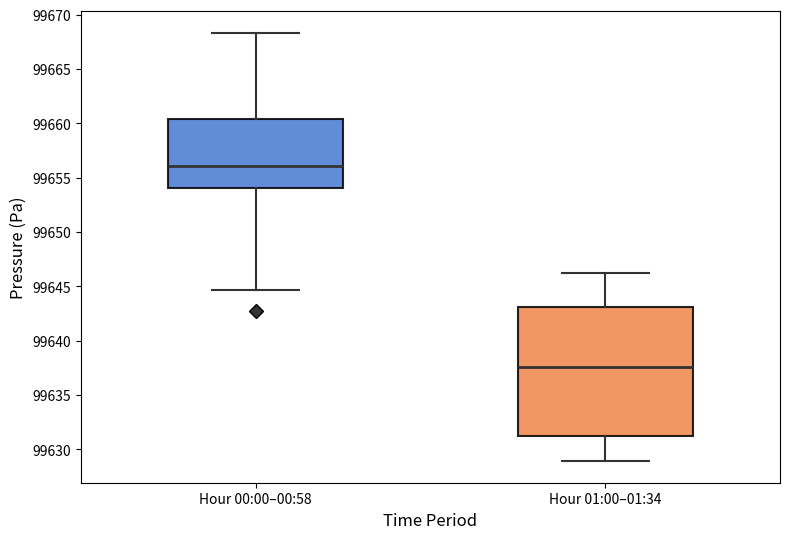

Reading left to right, transcribe this box plot: for each box, give where its median line is, the range the box spans, and where its two whiskers end, as read against the y-axis. The values are not printed on the chart, so give them approximately, as read against the axis.

Hour 00:00–00:58: median 99656.0, box 99654.0 to 99660.5, whiskers 99644.5 to 99668.5
Hour 01:00–01:34: median 99637.5, box 99631.5 to 99643.0, whiskers 99629.0 to 99646.0